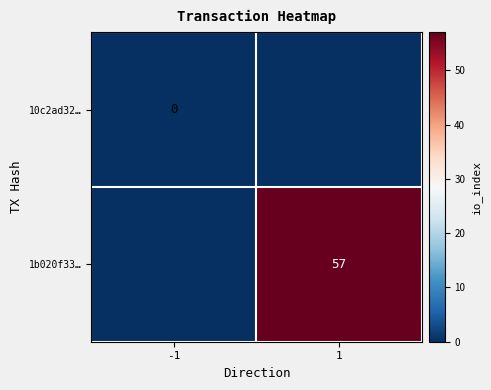

Is the value of 10c2ad32… at -1 greater than the value of 1b020f33… at 1?

No